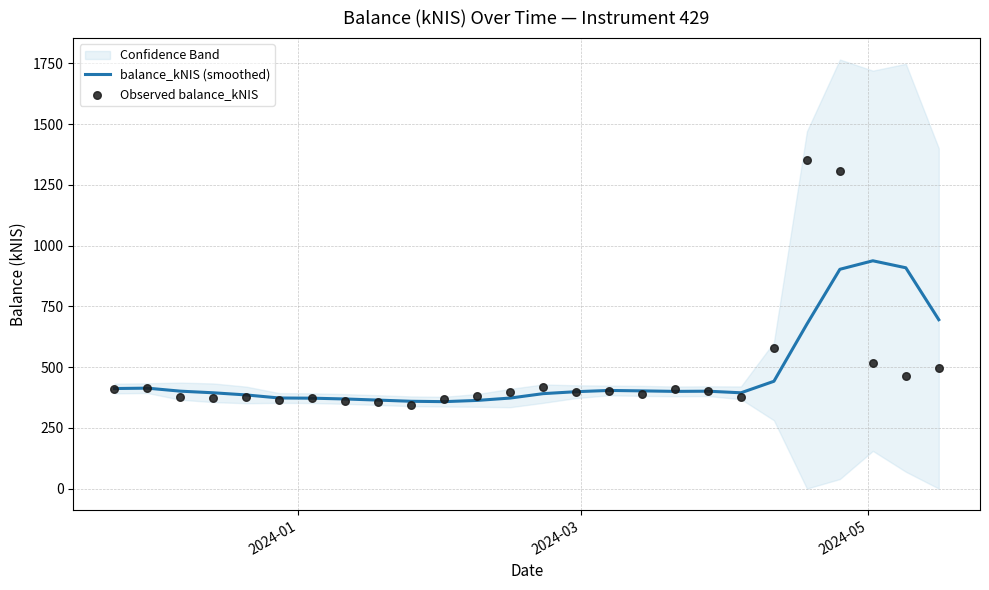

At how many categories does at least one series exceed 592?

5